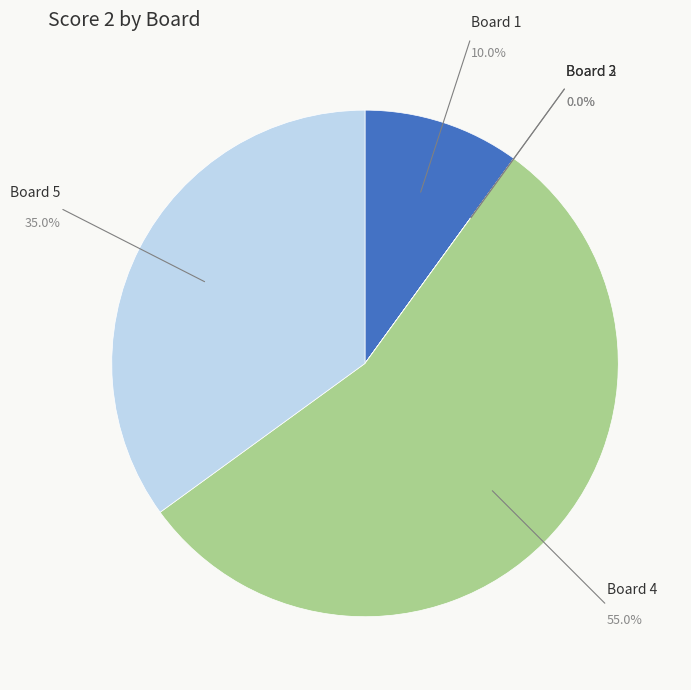

Rank the categories by value from lowest to highest.

Board 2, Board 3, Board 1, Board 5, Board 4